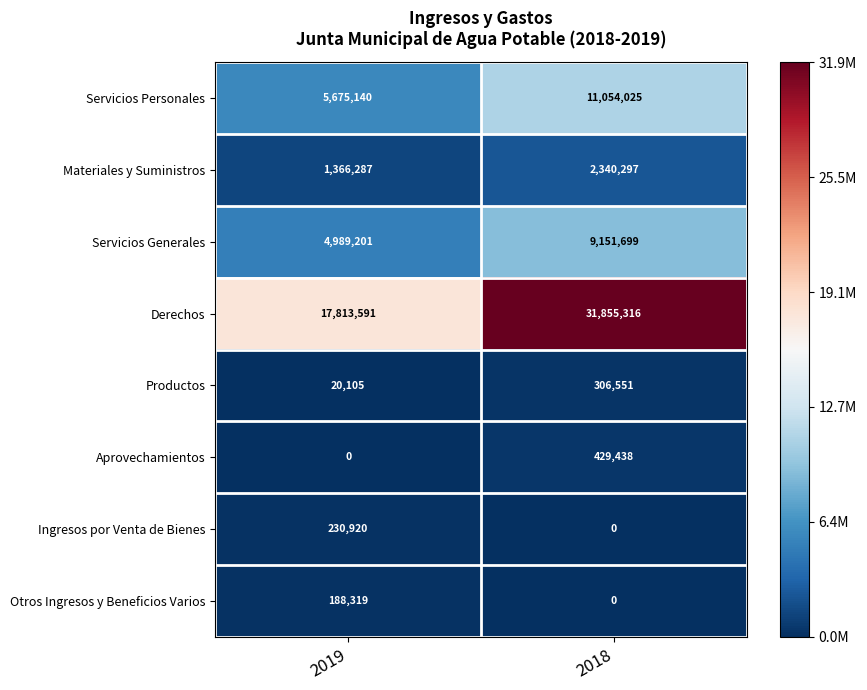

Reading right to left, what are all the values shown in this chart?

Servicios Personales: 11054025	5675140
Materiales y Suministros: 2340297	1366287
Servicios Generales: 9151699	4989201
Derechos: 31855316	17813591
Productos: 306551	20105
Aprovechamientos: 429438	0
Ingresos por Venta de Bienes: 0	230920
Otros Ingresos y Beneficios Varios: 0	188319